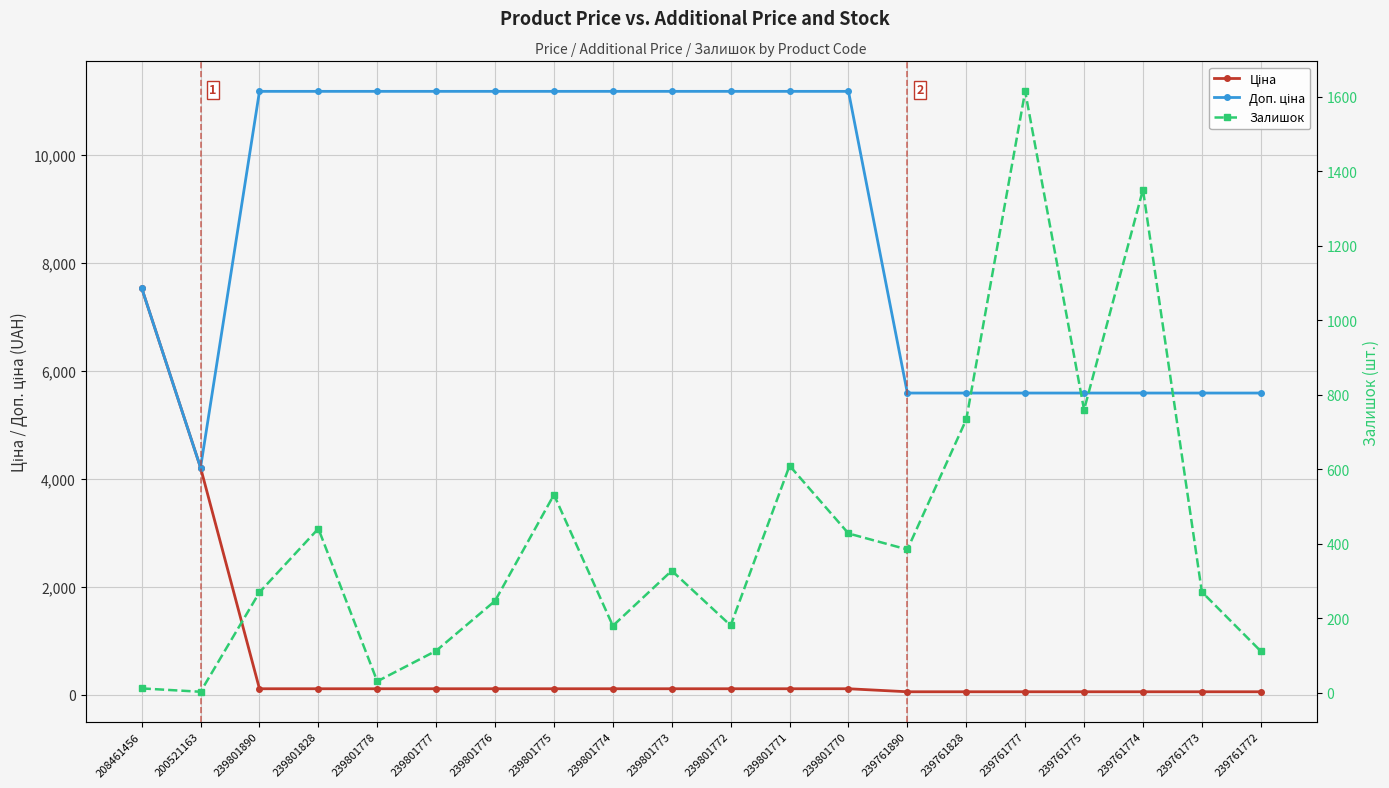

What are all the series names shown in the legend?

Ціна, Доп. ціна, Залишок